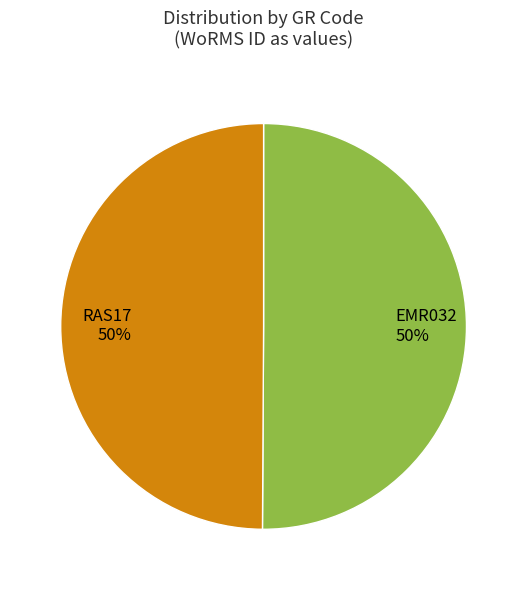

Combined, do RAS17 and EMR032 account for over 50%?

Yes